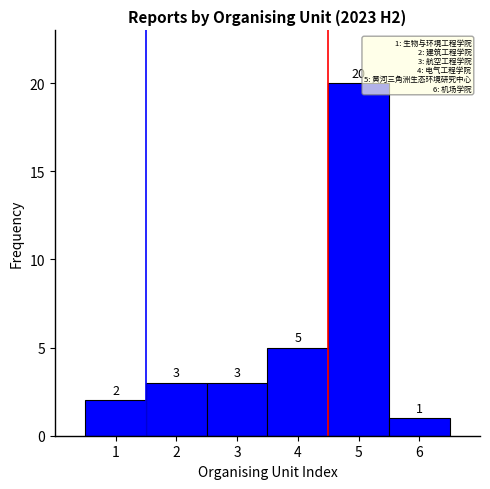

Reading left to right, transcribe this chart: for each bar, give the range it covers on the x-axis and its height.

0.5 to 1.5: 2
1.5 to 2.5: 3
2.5 to 3.5: 3
3.5 to 4.5: 5
4.5 to 5.5: 20
5.5 to 6.5: 1